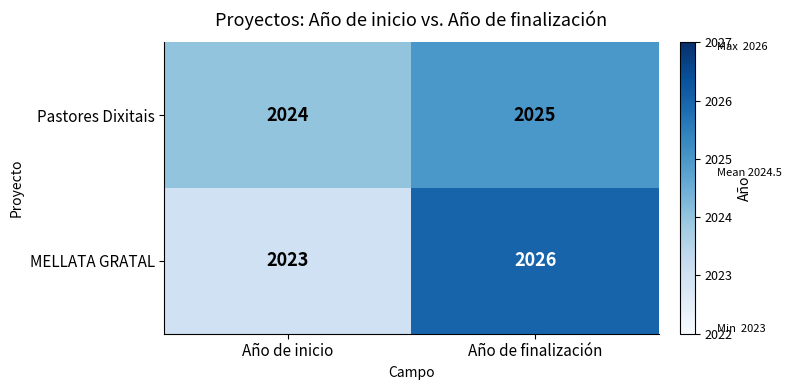

Is it true that Pastores Dixitais equals 578 at Año de finalización?

False